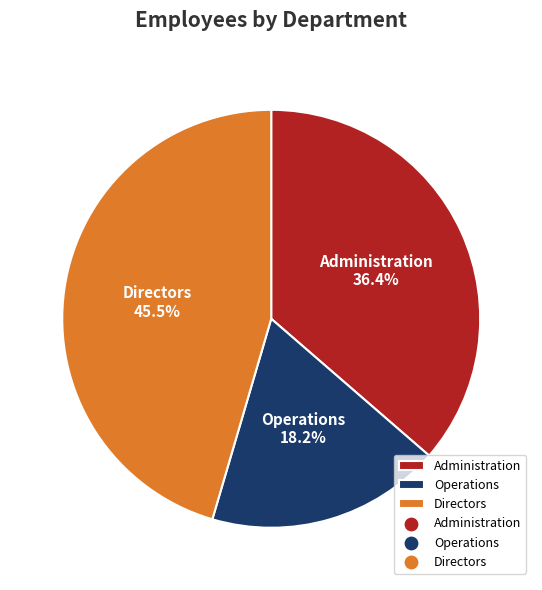

Does any single category account for the majority?

No